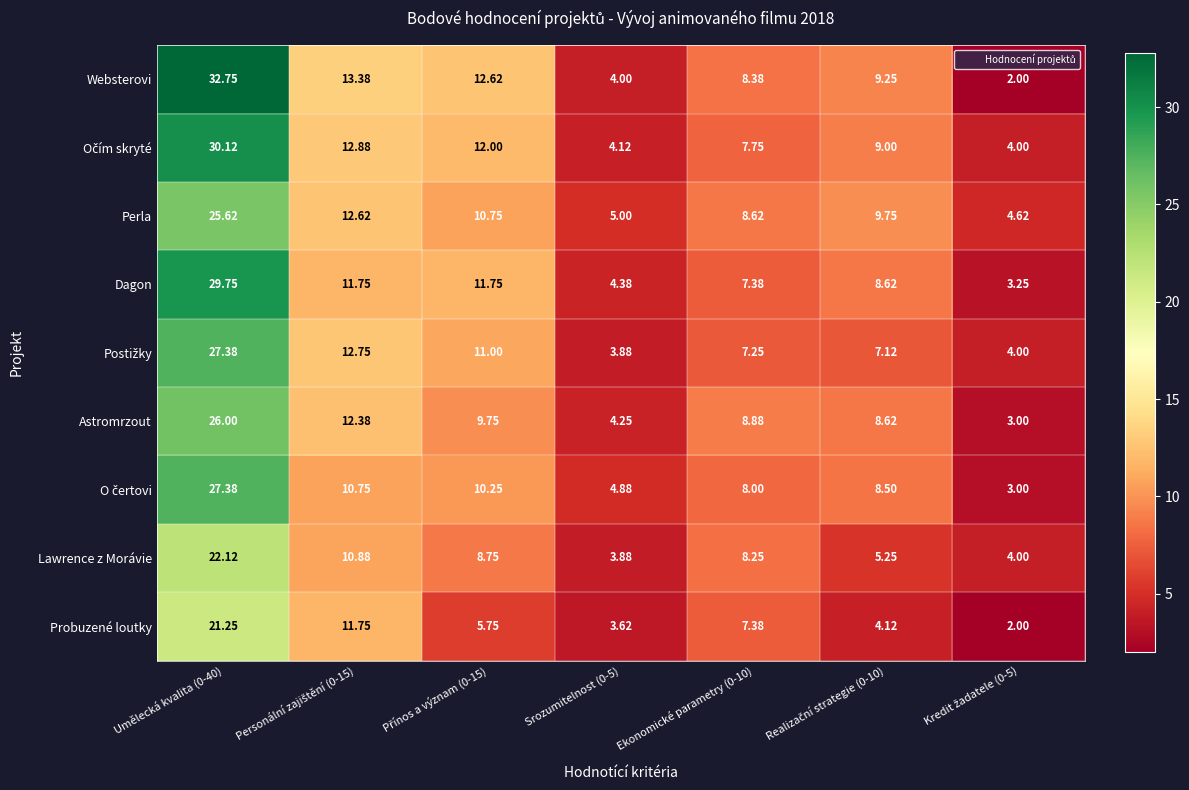

Which series has the widest spread of values?

Websterovi